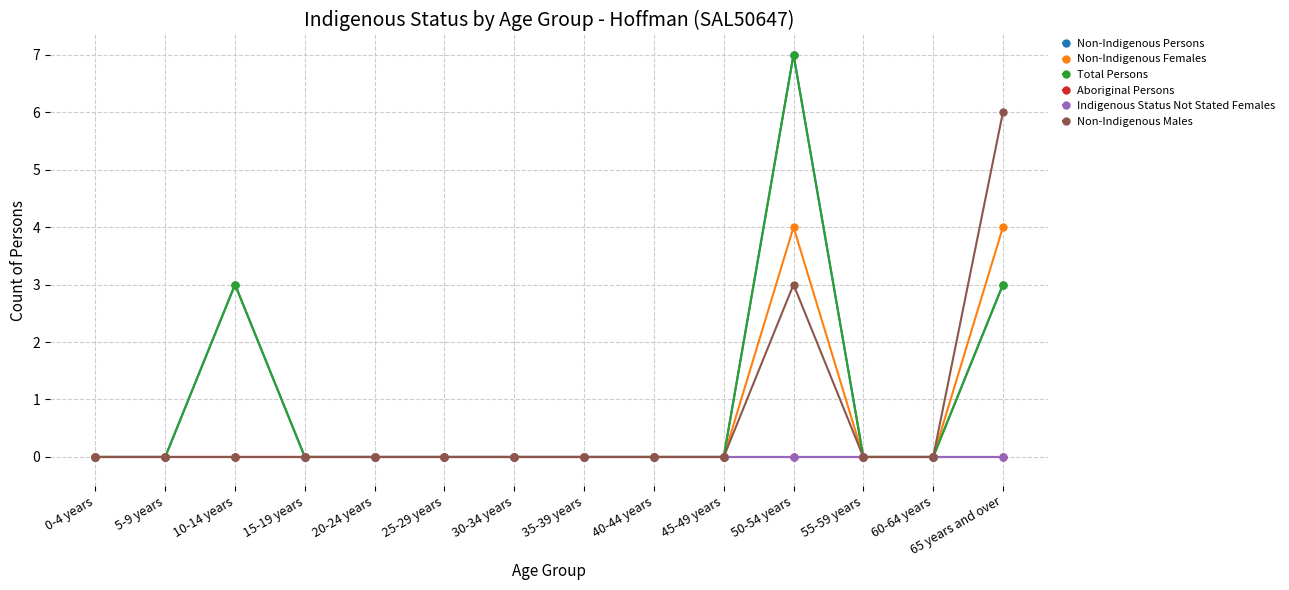

What position from the right is 25-29 years?

9